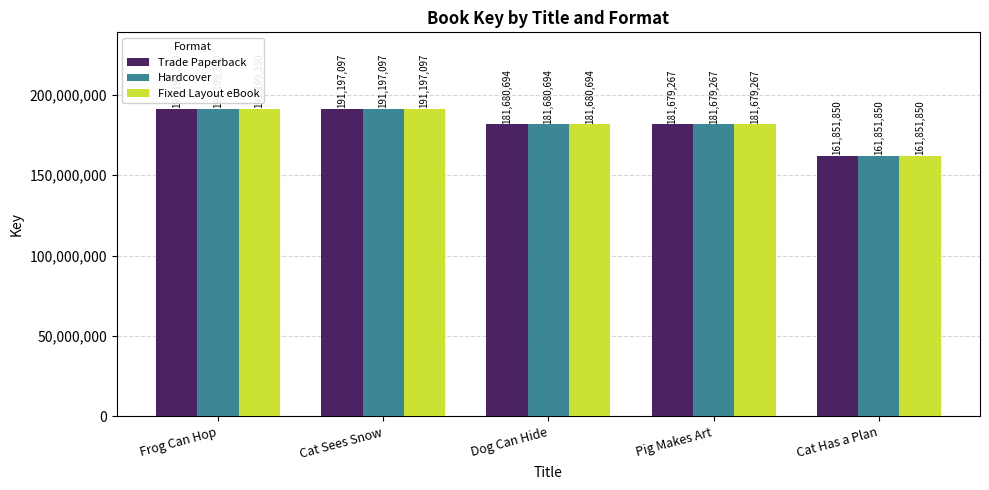

Reading left to right, what are all the values shown in this chart?

Trade Paperback: Frog Can Hop=191199350	Cat Sees Snow=191197097	Dog Can Hide=181680694	Pig Makes Art=181679267	Cat Has a Plan=161851850
Hardcover: Frog Can Hop=191199350	Cat Sees Snow=191197097	Dog Can Hide=181680694	Pig Makes Art=181679267	Cat Has a Plan=161851850
Fixed Layout eBook: Frog Can Hop=191199350	Cat Sees Snow=191197097	Dog Can Hide=181680694	Pig Makes Art=181679267	Cat Has a Plan=161851850